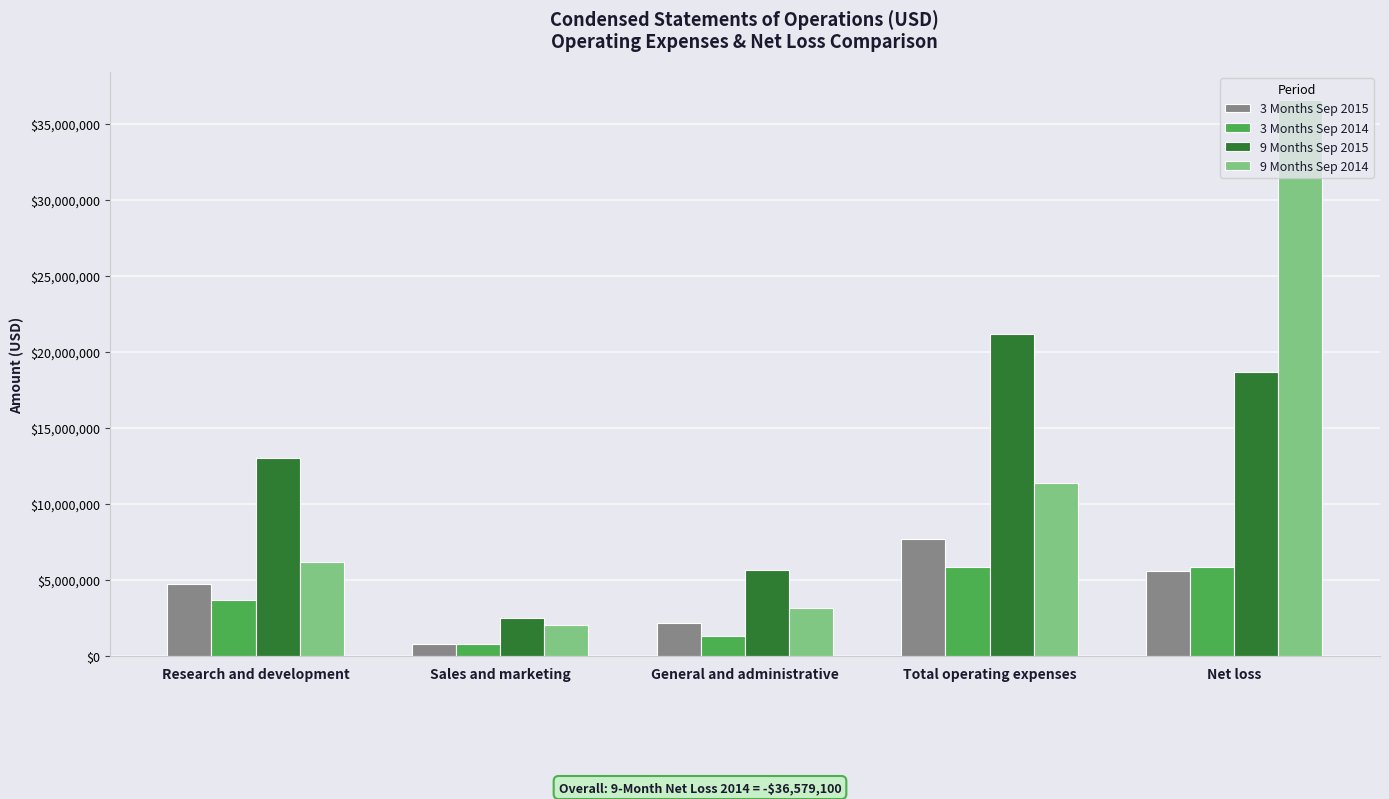

What is the minimum value for 9 Months Sep 2015?

2518114